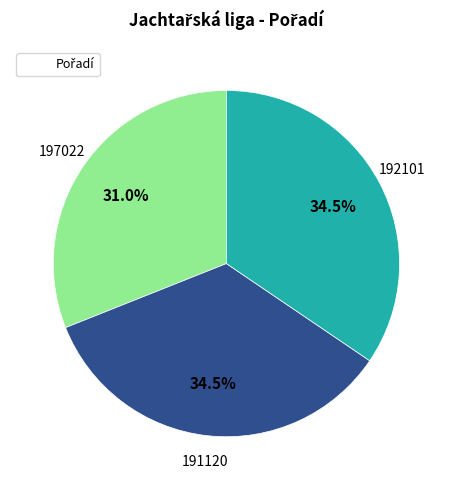

Is there any slice that represents more than half of the pie?

No